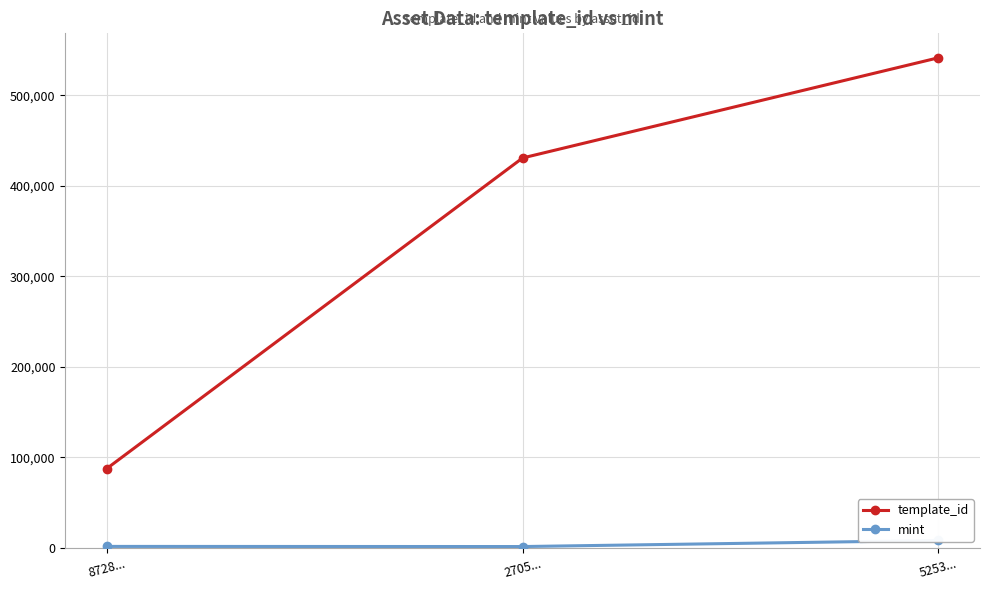

What is the difference between the highest and lowest values at 5253...?

533321